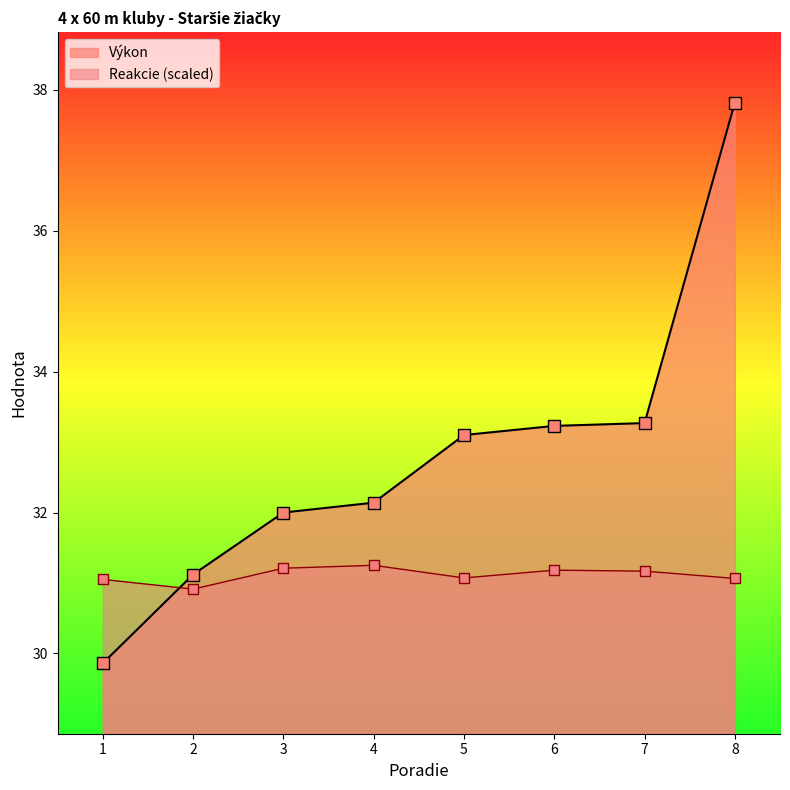

Is the value of Reakcie at 3 greater than the value of Výkon at 8?

No